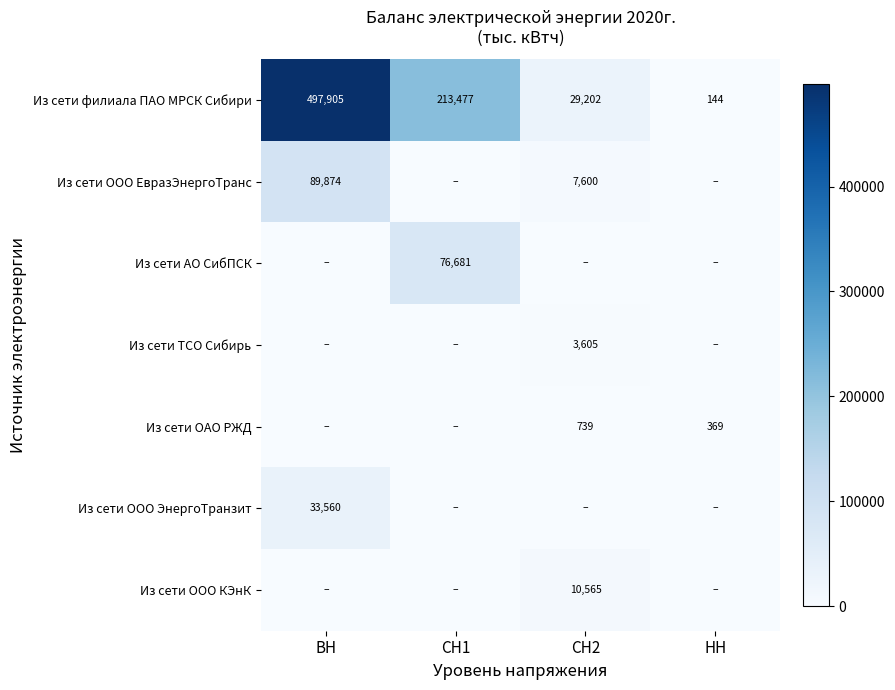

Is it true that Из сети ООО КЭнК equals 10565 at СН2?

True